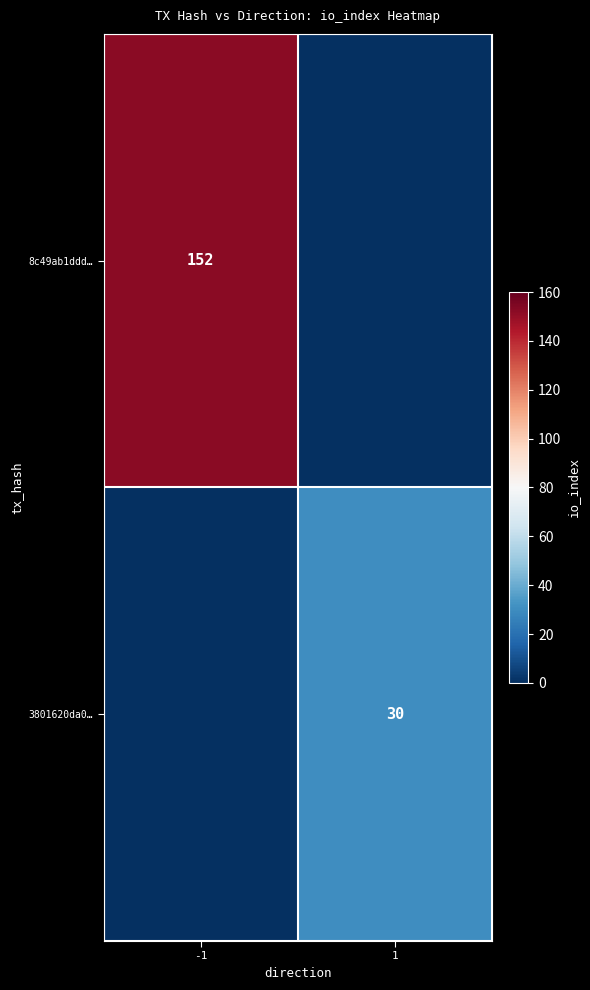

True or false: 8c49ab1ddd… has a value of 152 at -1.

True